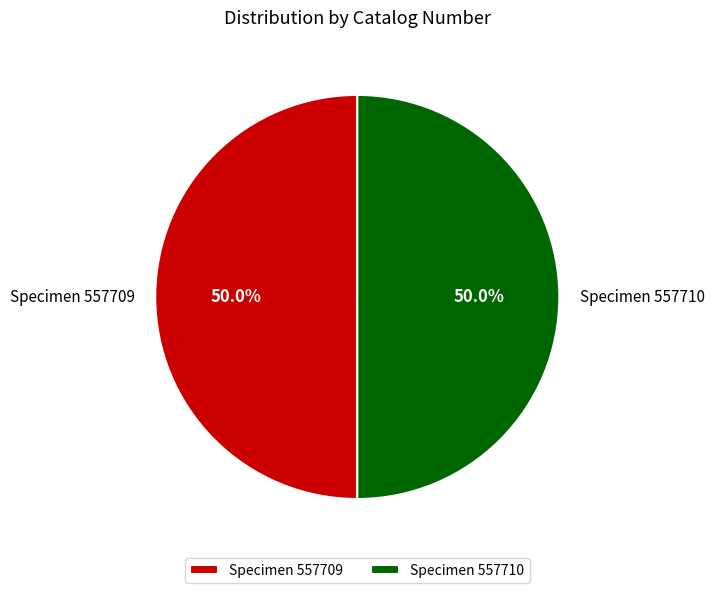

Is the sum of Specimen 557710 and Specimen 557709 greater than half?

Yes